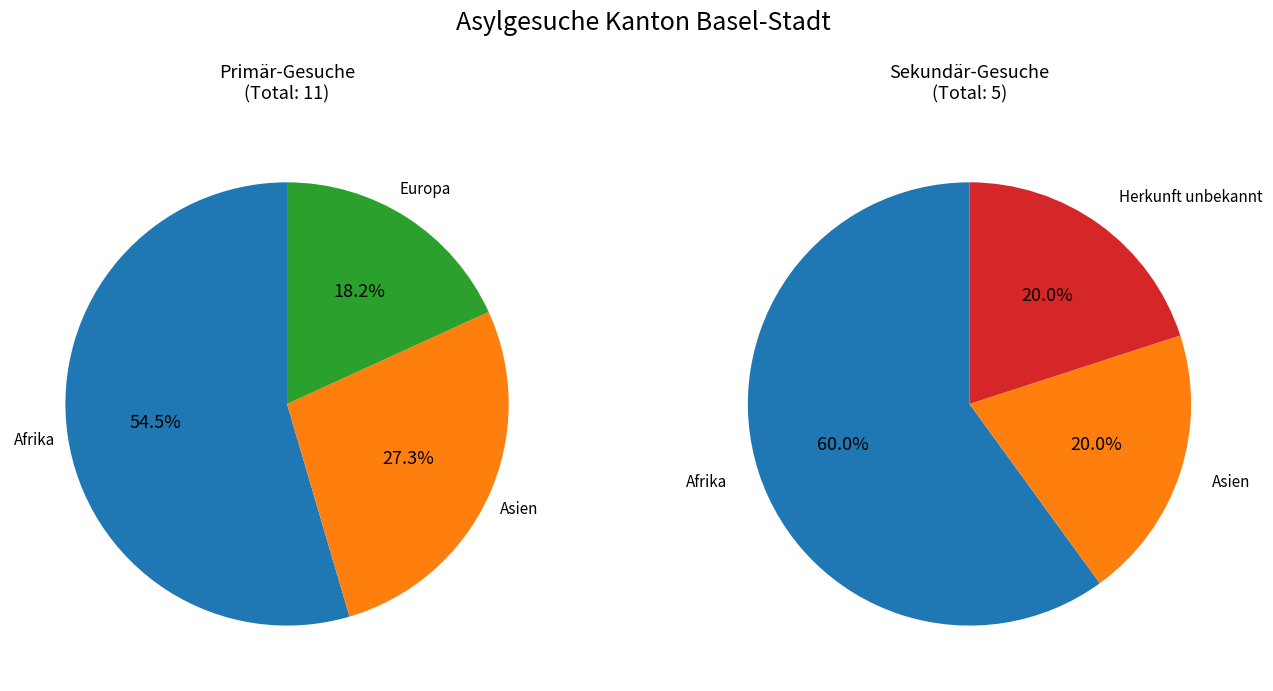

What percentage is NOT represented by Afrika?

40.0%